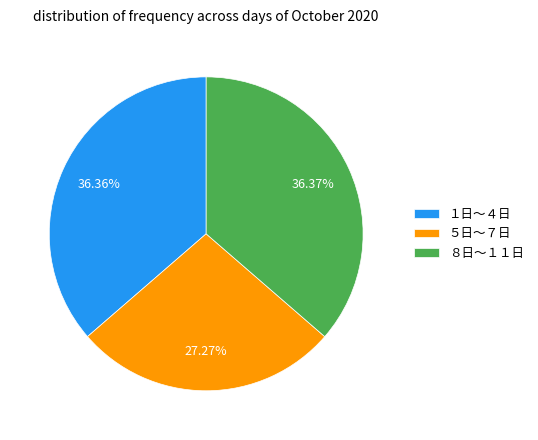

Count the number of slices in the pie.

3